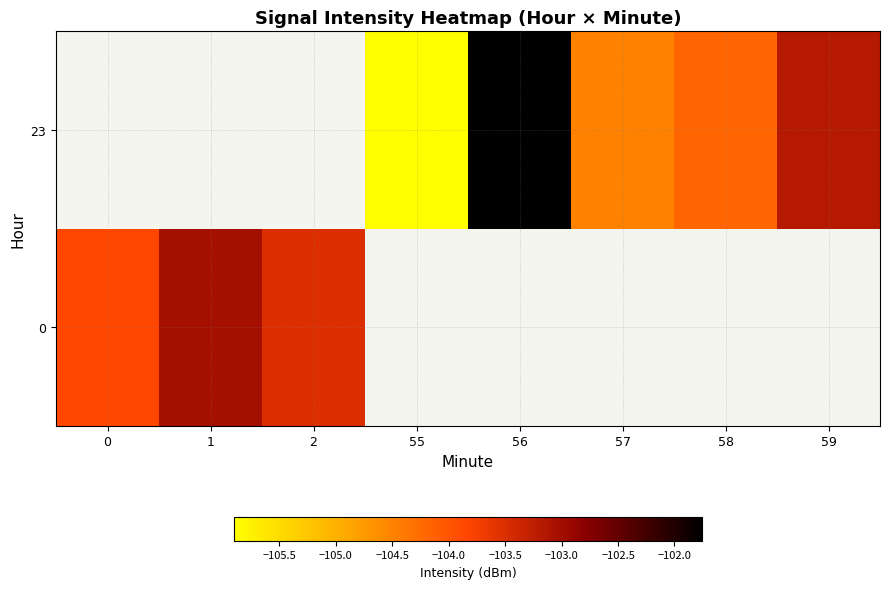

What is the maximum value shown in the chart?

-101.8